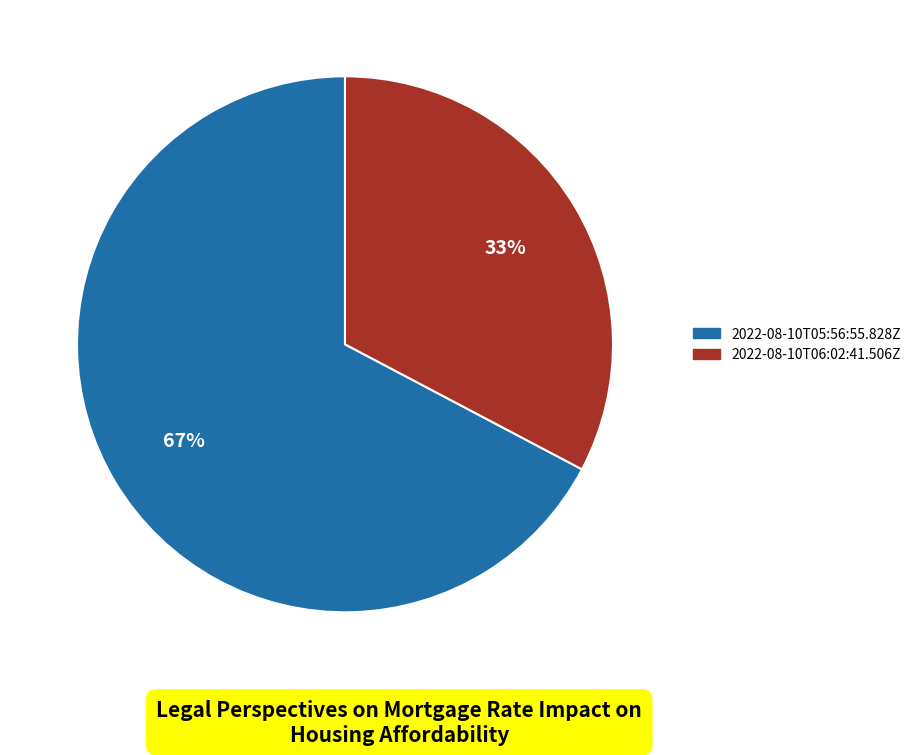

To the nearest percent, what portion does 2022-08-10T05:56:55.828Z represent?

67%